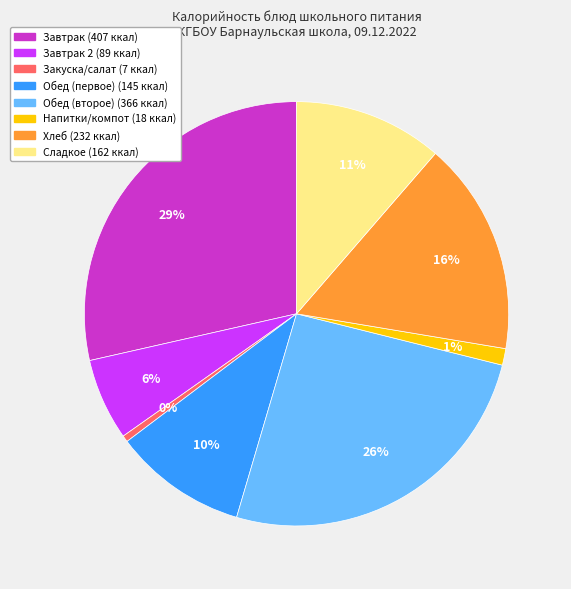

Is there any slice that represents more than half of the pie?

No